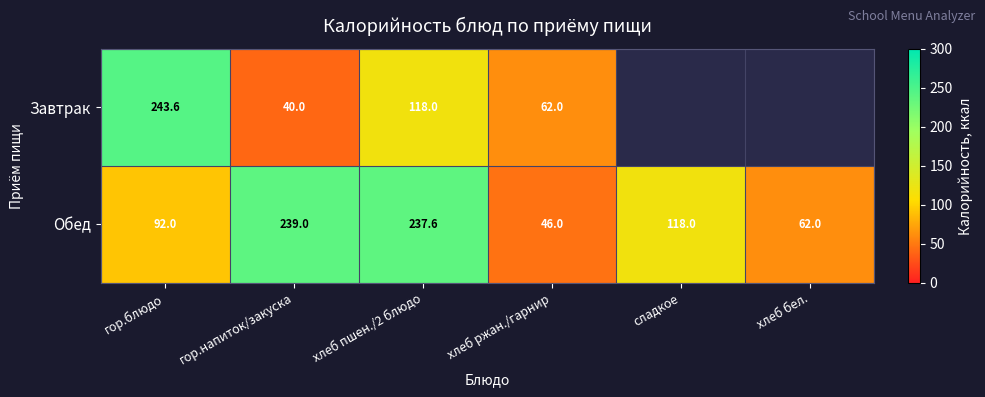

Is the value of Завтрак at хлеб пшен./2 блюдо greater than the value of Обед at гор.напиток/закуска?

No